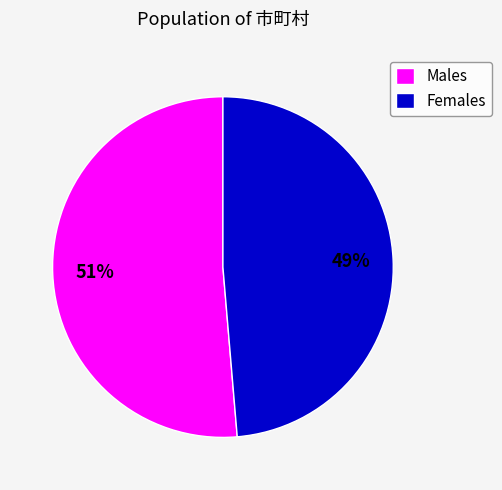

How many segments does this pie chart have?

2